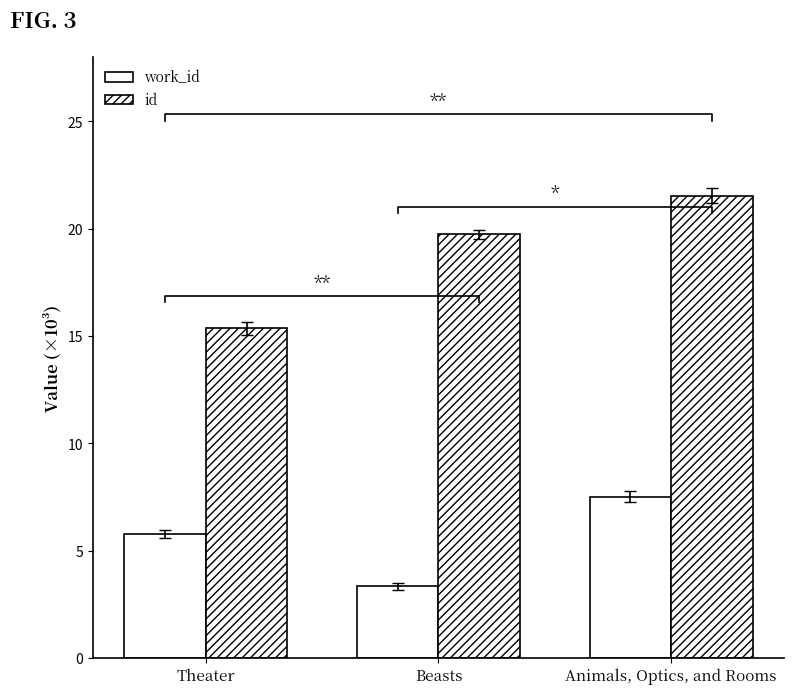

What is the label of the 2nd bar from the right?

Beasts